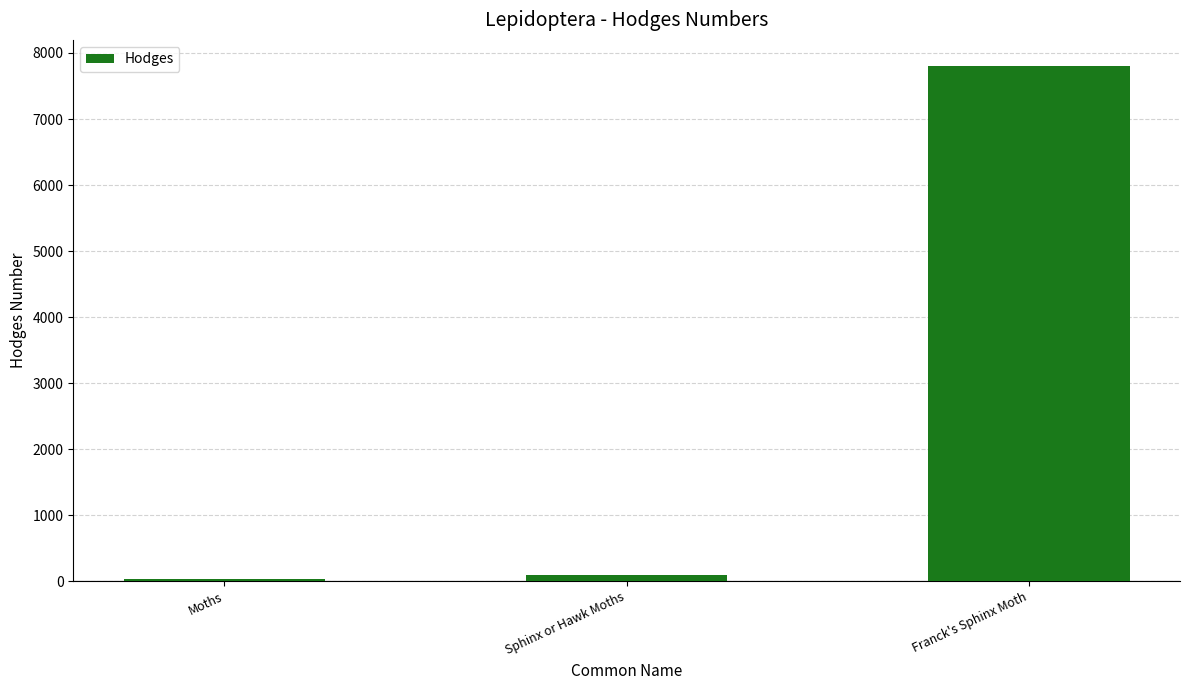

How many bars are there in total?

3